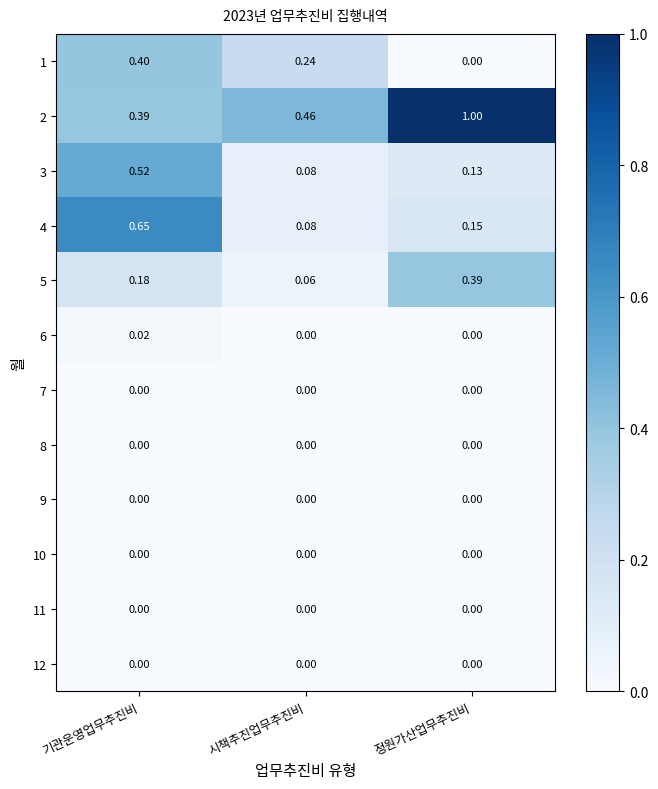

Which category has the highest value across all series?

정원가산업무추진비